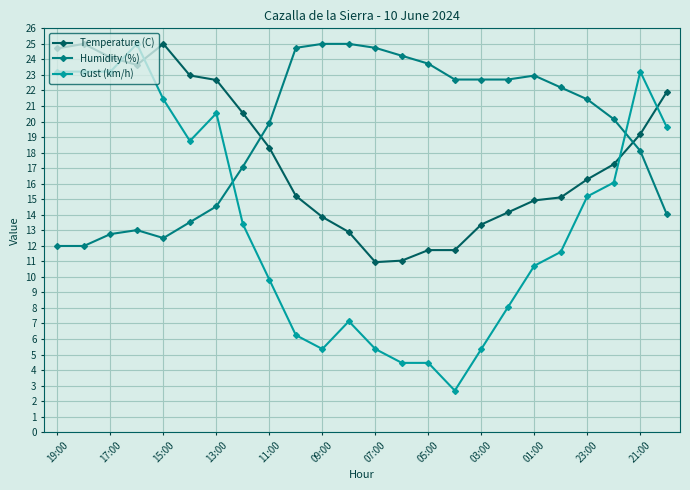

Does the chart display data point markers on the line(s)?

Yes